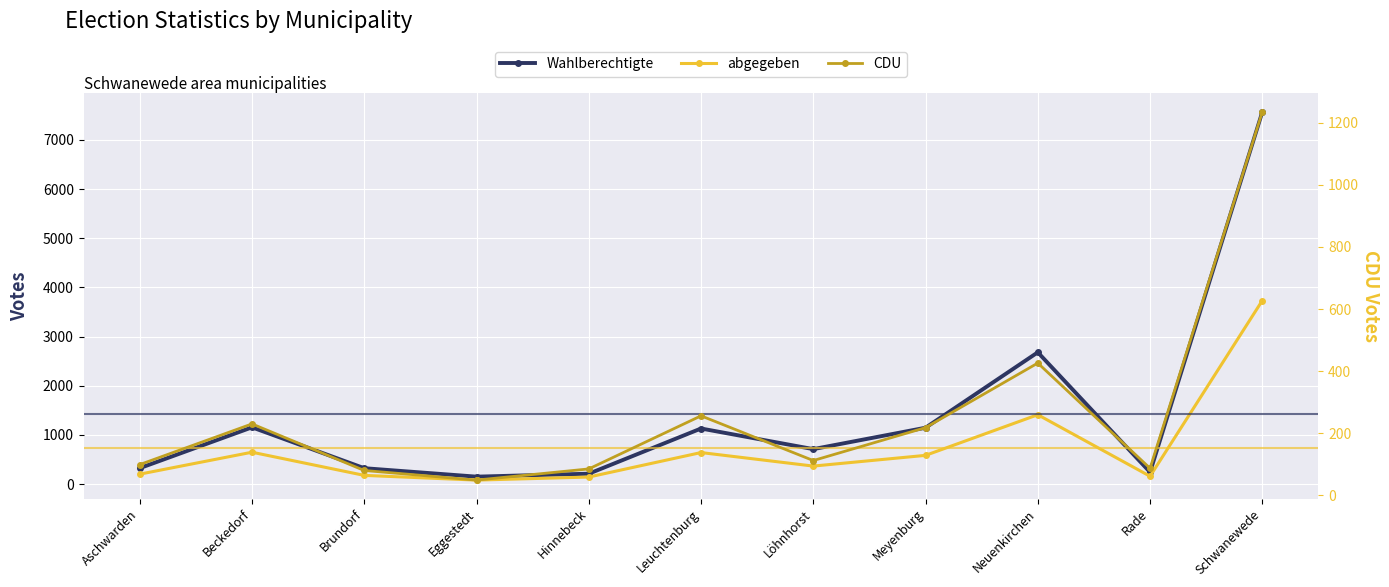

Which category has the highest value across all series?

Schwanewede